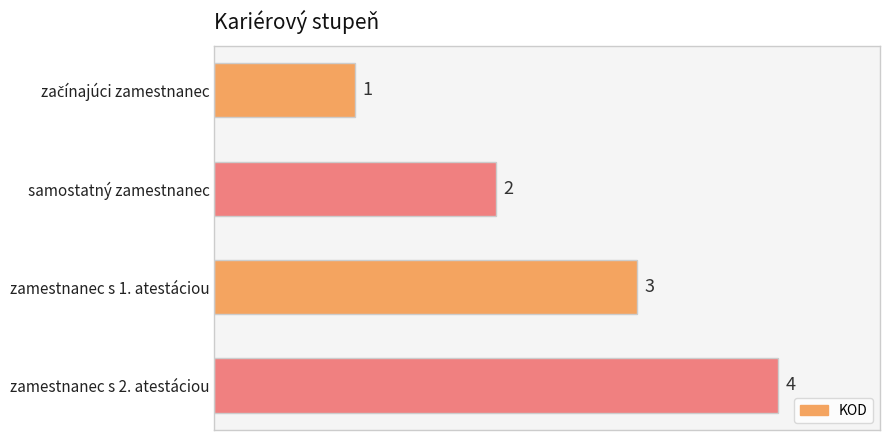

What is the maximum value shown in the chart?

4